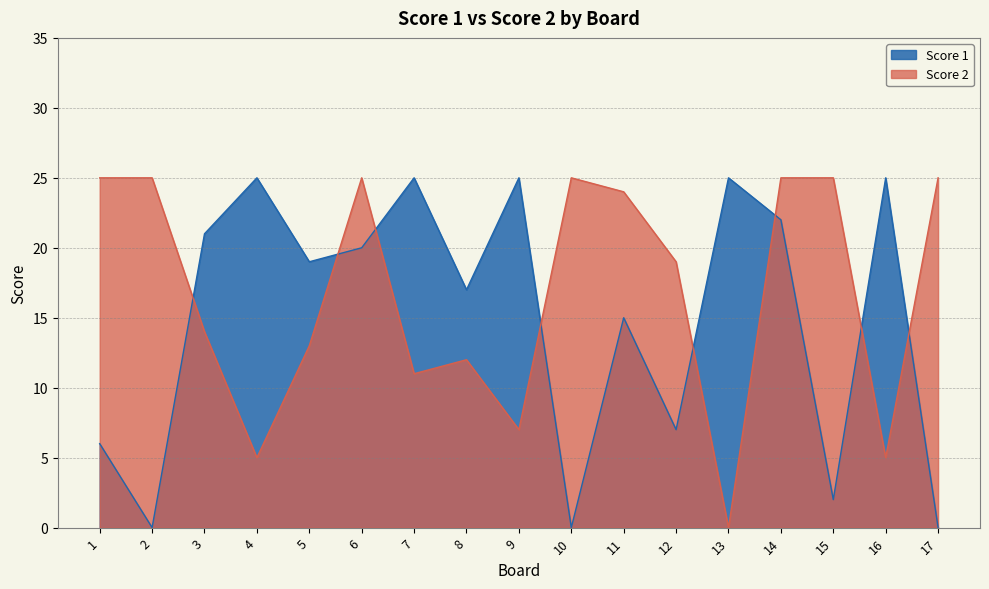

Where is the first local minimum for Score 2?

4